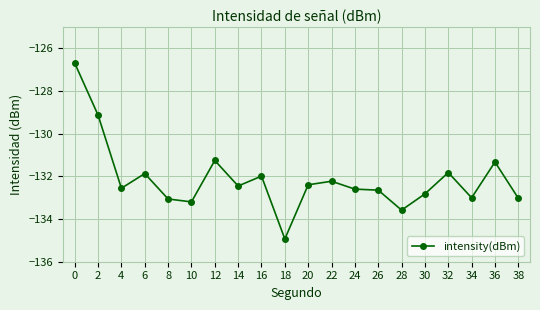

What is the sum of the values at 26 and 36?

-264.0